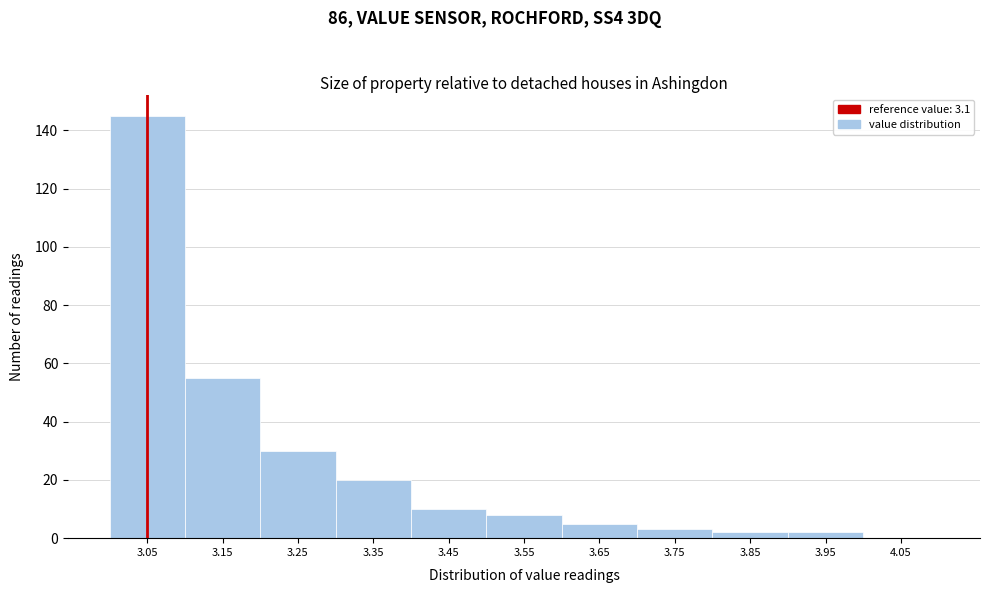

Reading right to left, extract all data points from this chart.

4.05=0	3.95=2	3.85=2	3.75=3	3.65=5	3.55=8	3.45=10	3.35=20	3.25=30	3.15=55	3.05=145